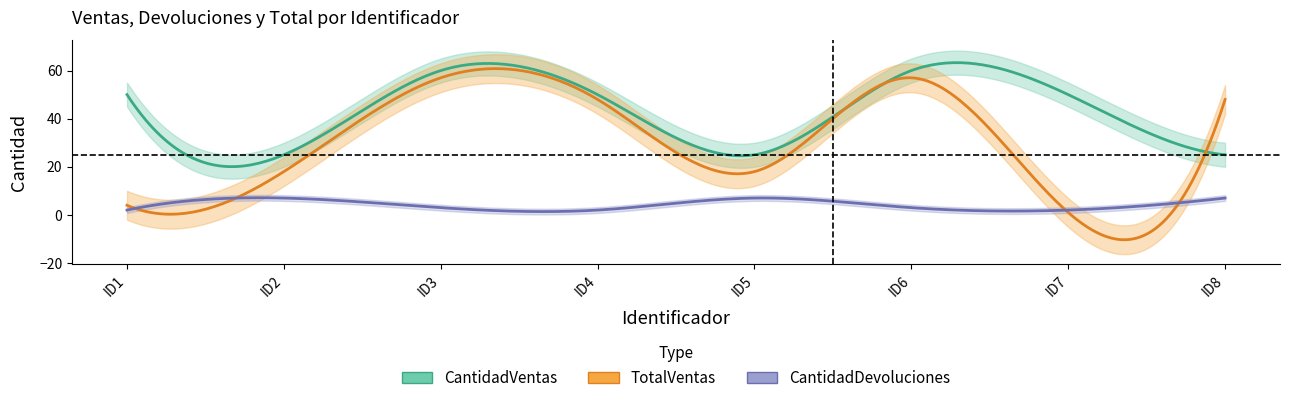

Count the TotalVentas values in the range 18 to 57.

6